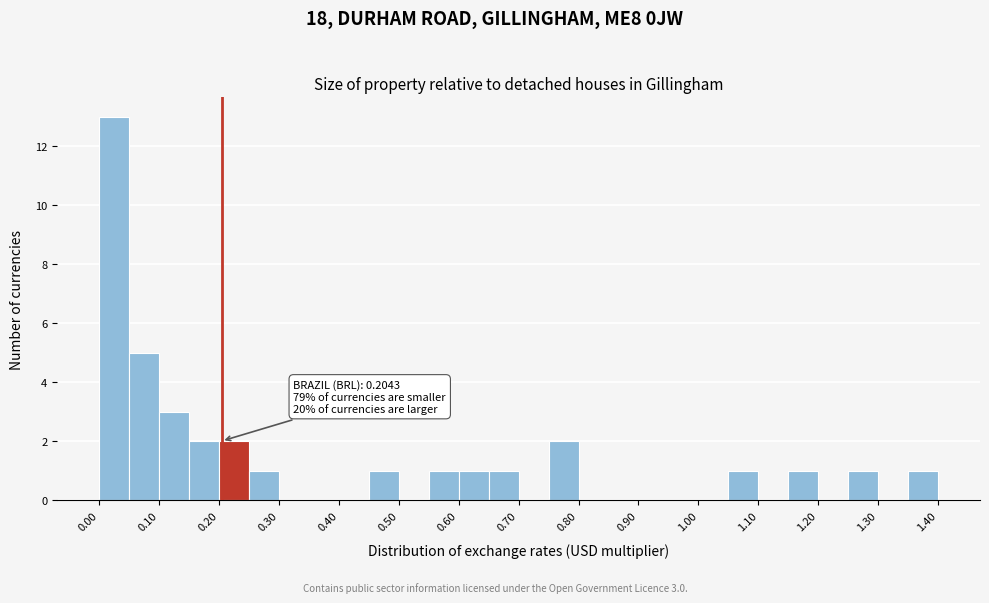

Over which range of the x-axis is the bar tallest?

0.00 to 0.05